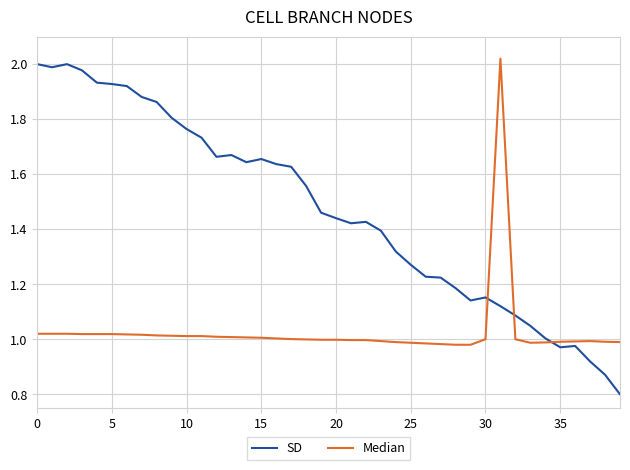

Which series has the largest range (max minus min)?

SD